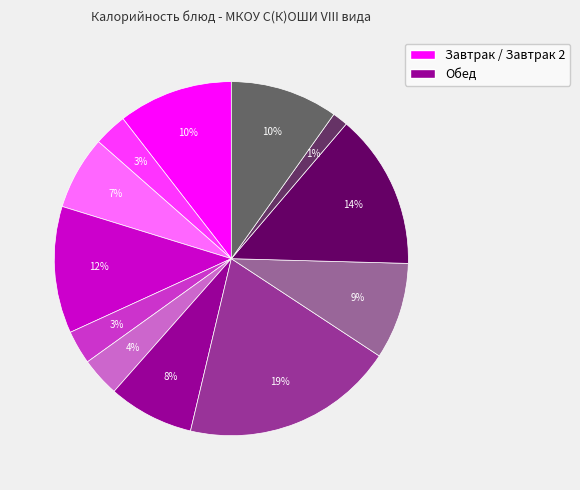

To the nearest percent, what is the average slice percentage?

8%